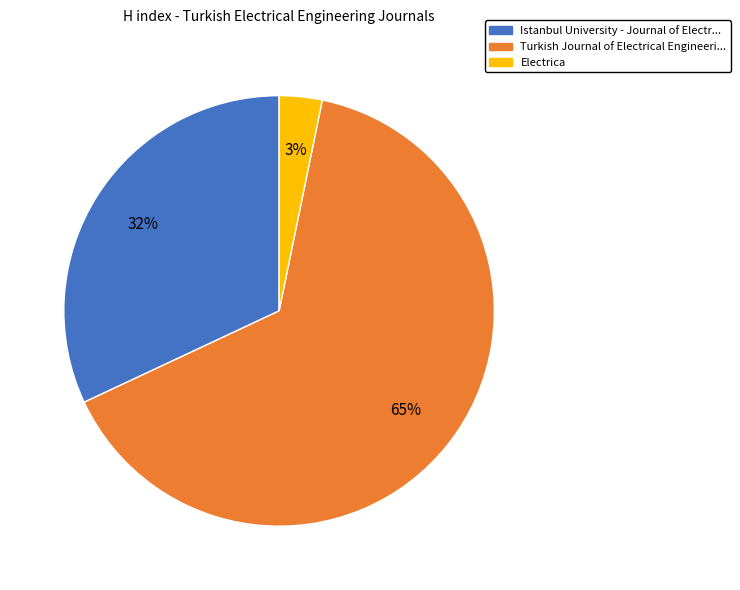

How many slices are in this pie chart?

3